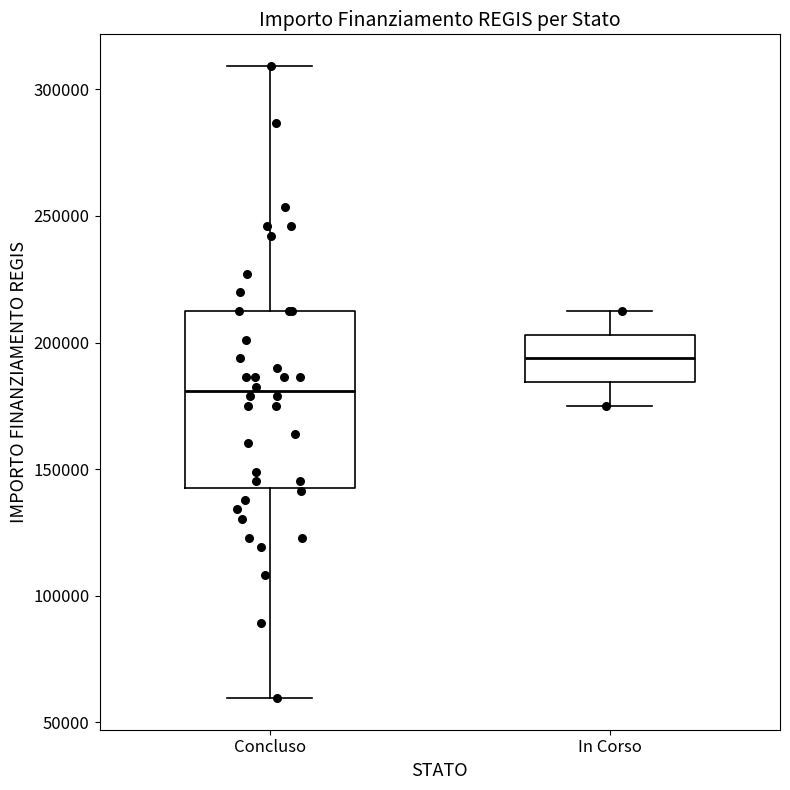

Comparing the boxes themselves (not the whiskers), which one is the tallest?

Concluso